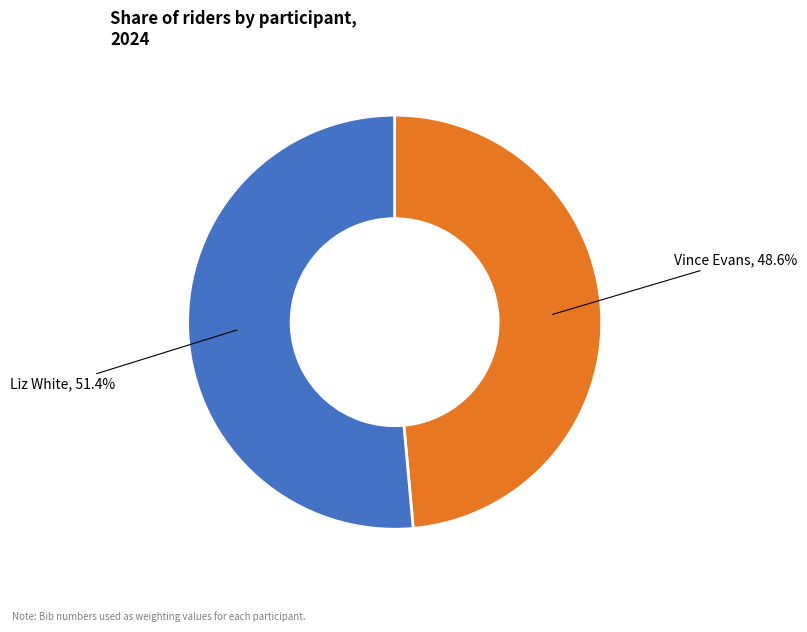

To the nearest percent, what percentage of the pie is Vince Evans?

49%